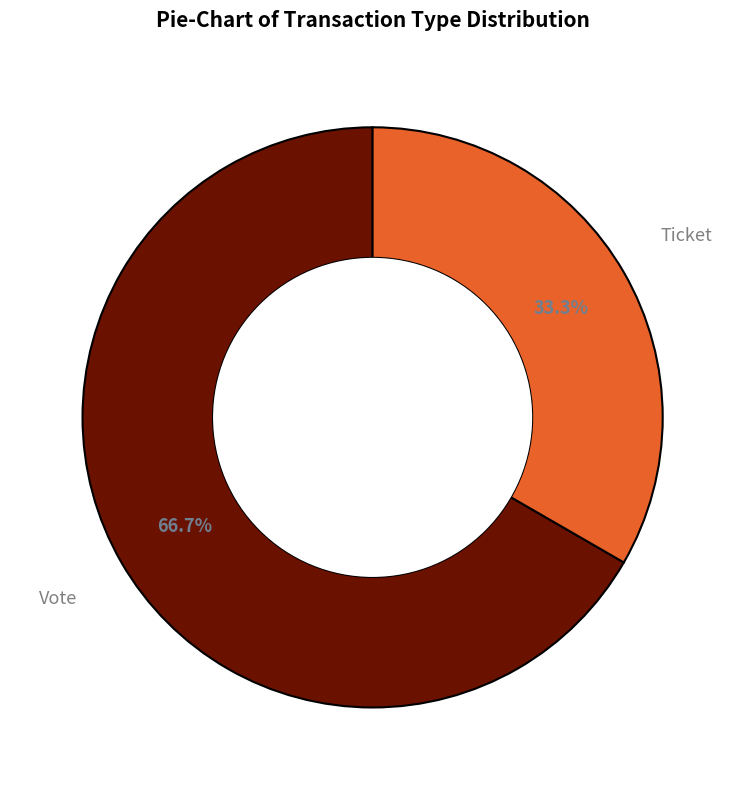

Is there a majority slice in this chart?

Yes